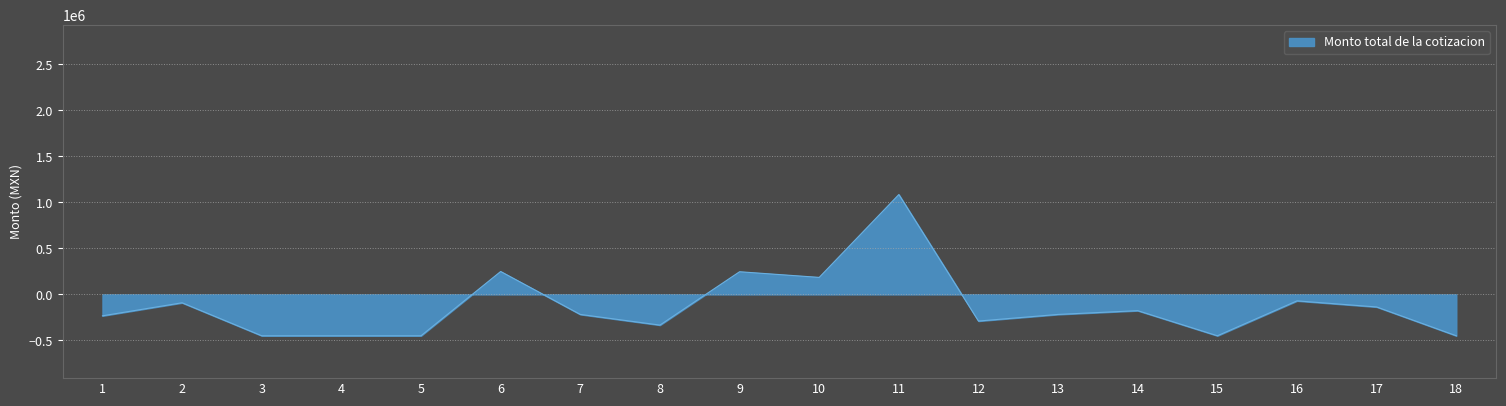

What is the change in value from 1 to 3?

-216920.0